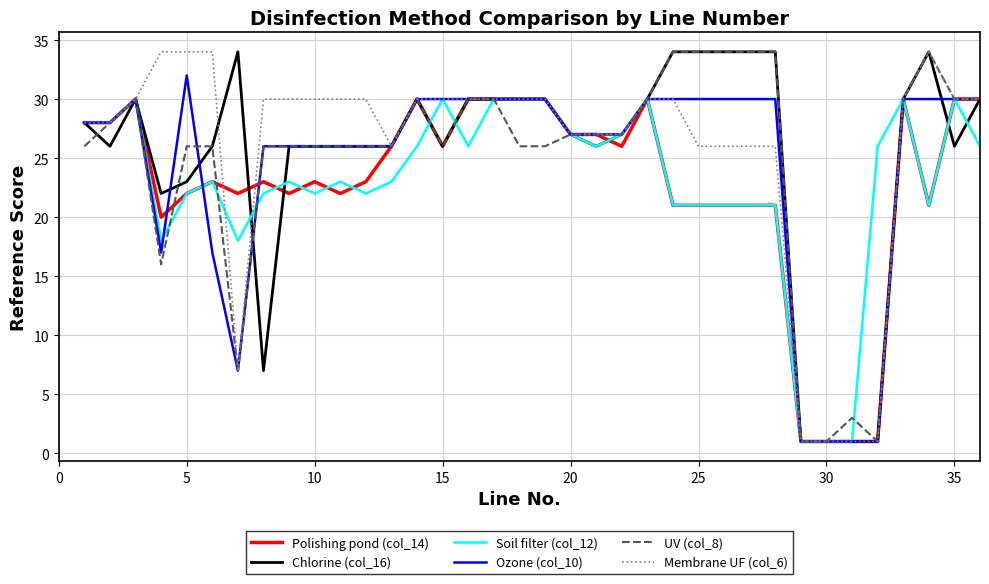

What is the maximum value shown in the chart?

34